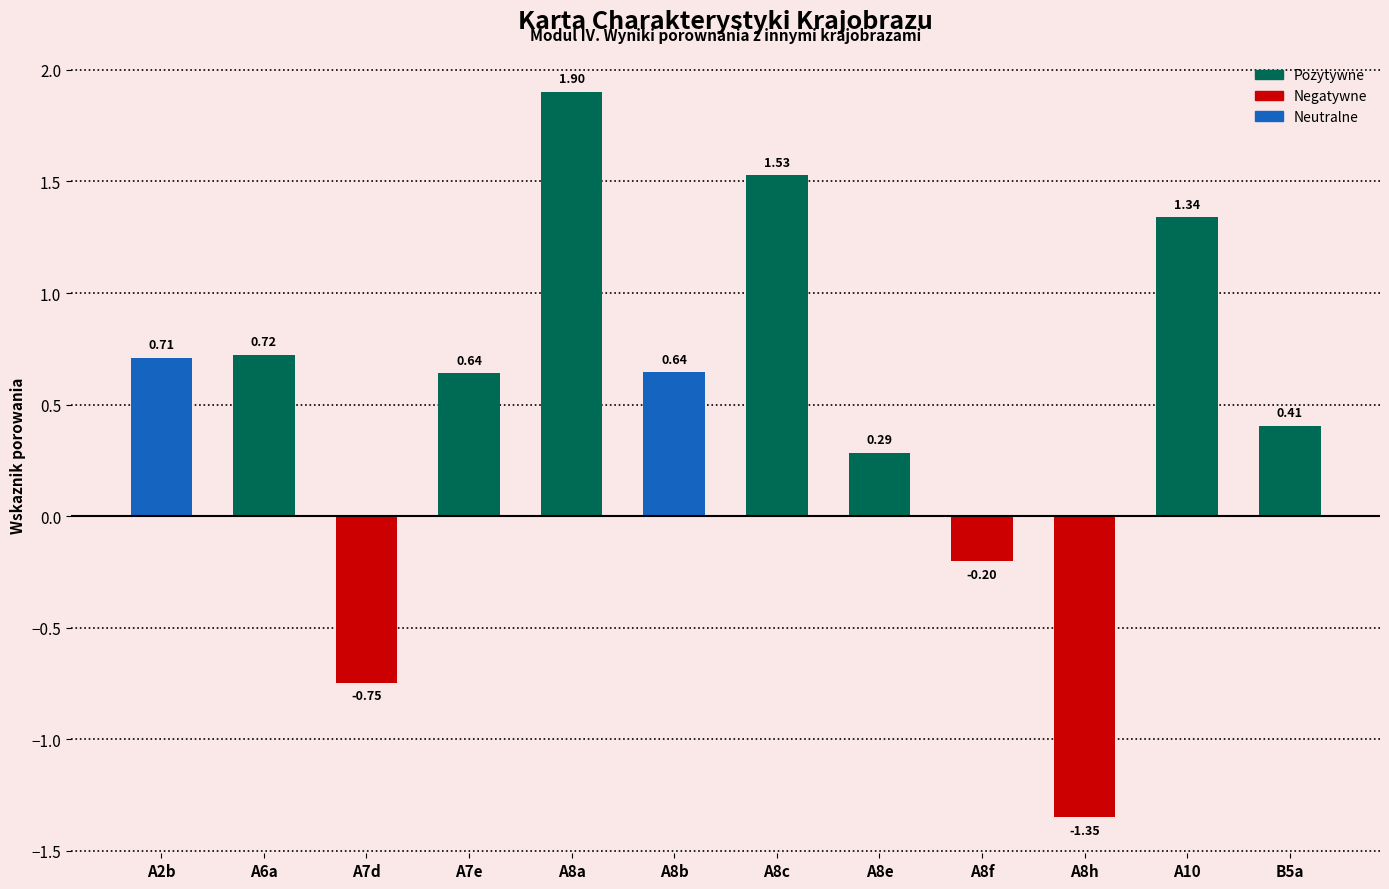

At which label does the data first exceed 0?

A2b